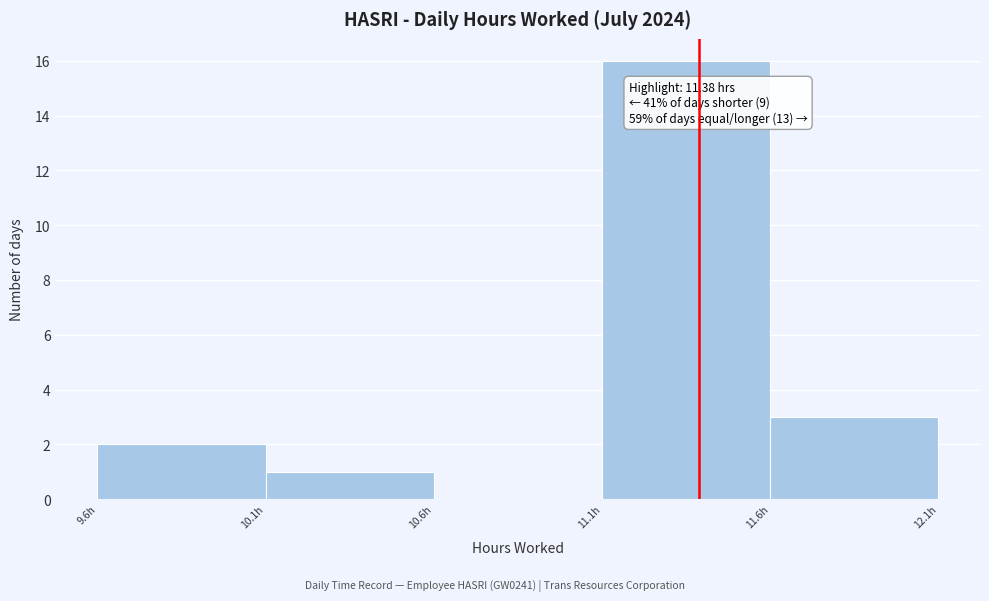

Which range on the x-axis has the tallest bar?

11.09 to 11.59